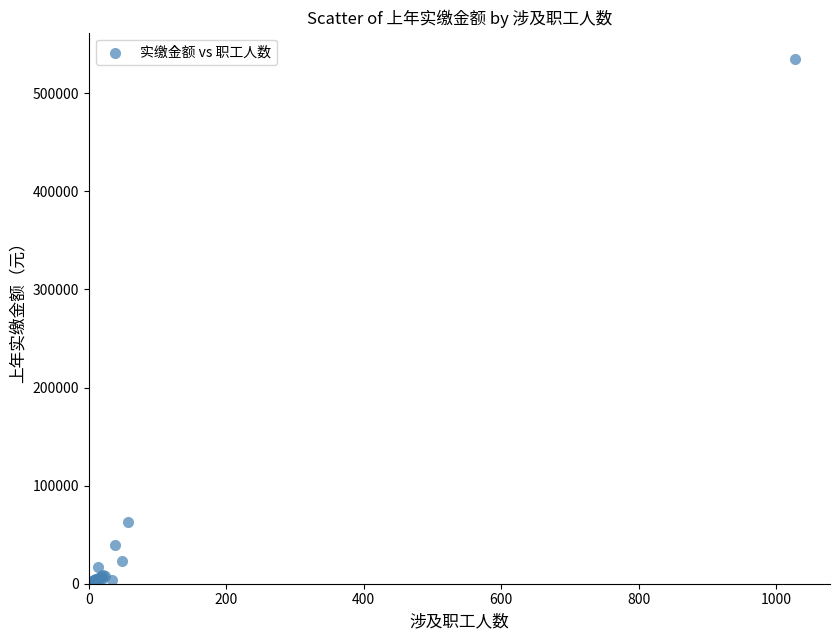

What Y value in the scatter plot is closest to 267578?

62520.3